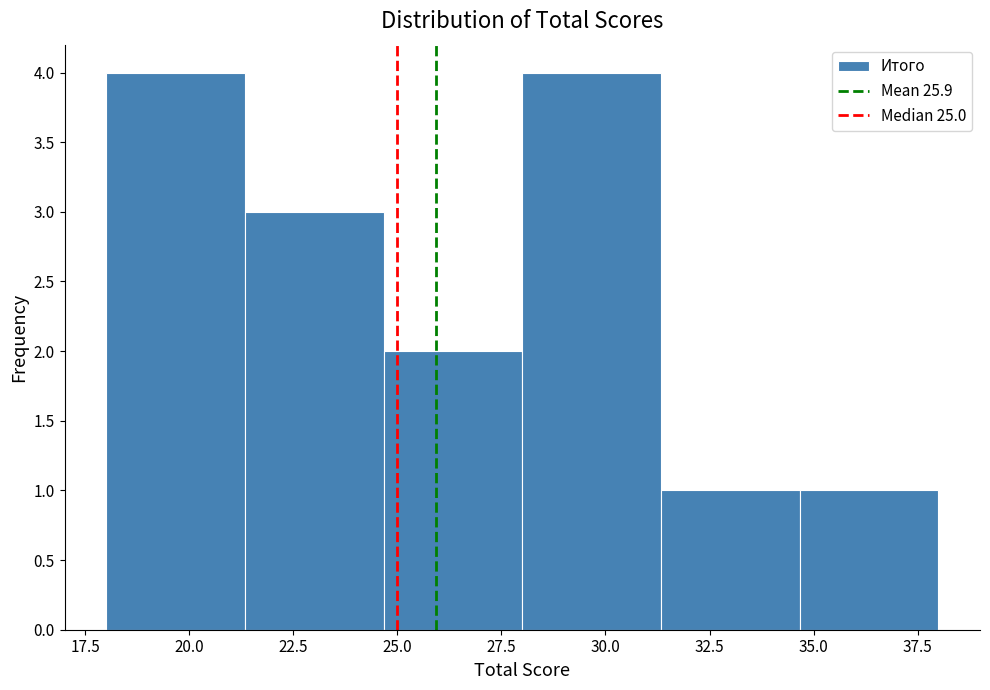

What is the height of the bar covering 28.0 to 31.5 on the x-axis? Neither the bar edges nor the heights are printed on the chart, so give them approximately, as read against the axes.

4